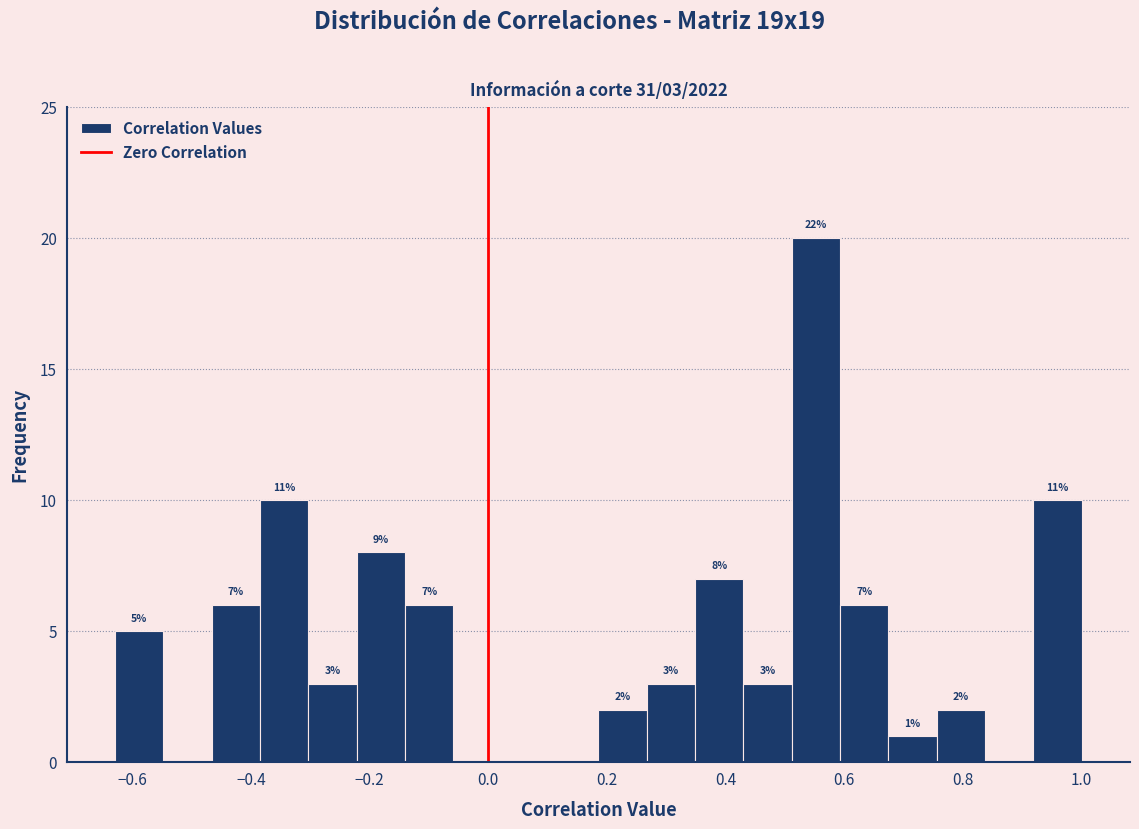

Which range on the x-axis has the tallest bar?

0.52 to 0.60